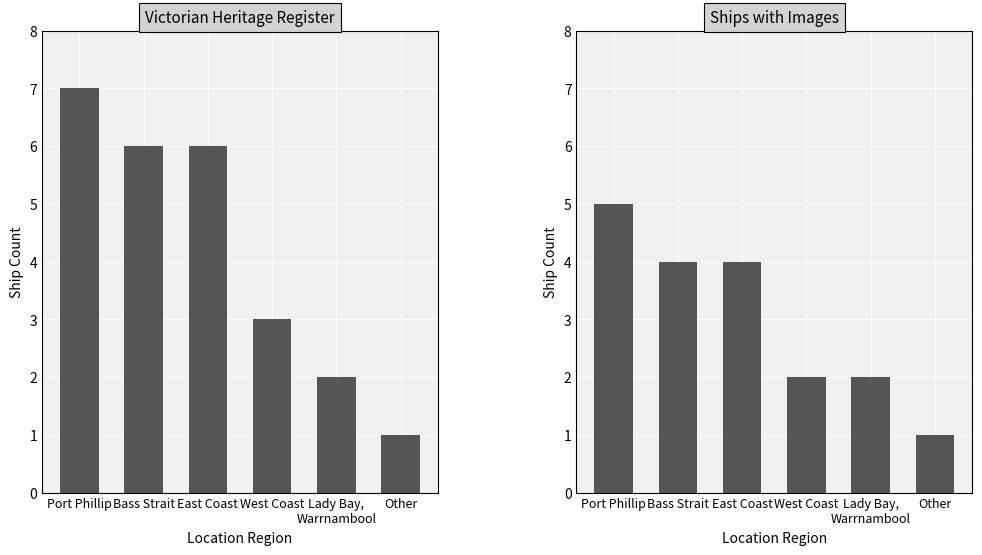

True or false: Victorian Heritage Register has a value of 3 at West Coast.

True